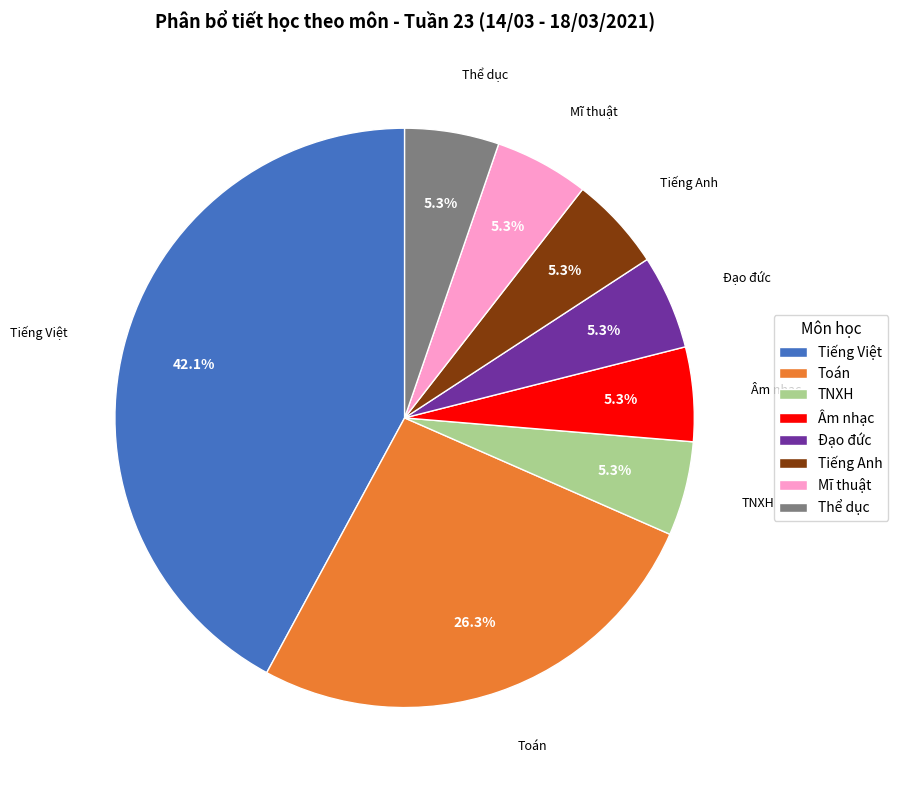

Is Mĩ thuật the majority of the pie?

No